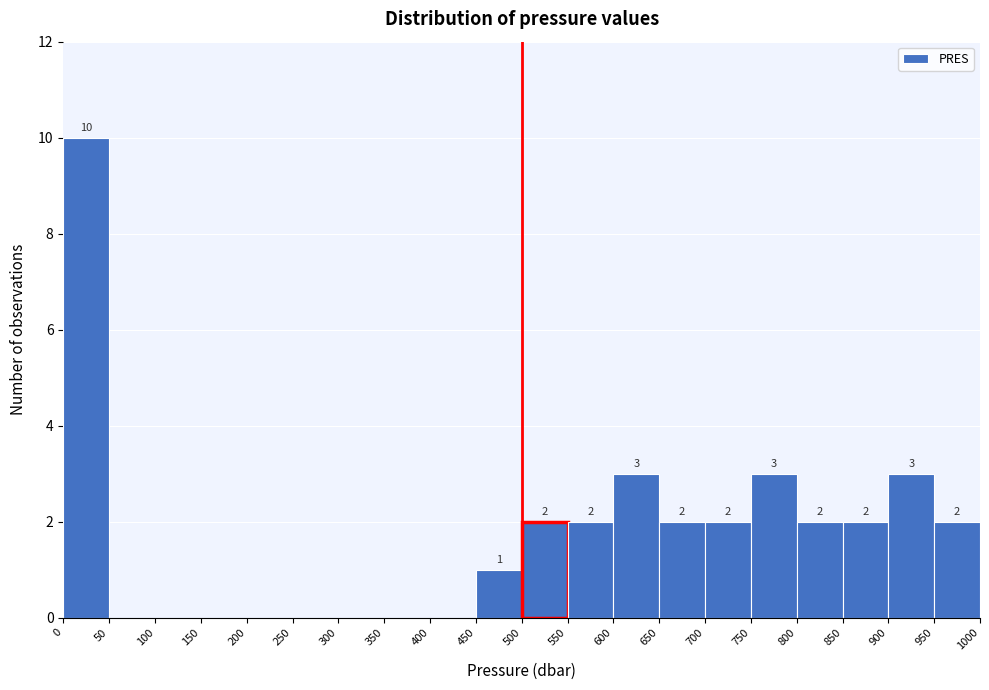

Over which range of the x-axis is the bar tallest?

0 to 50